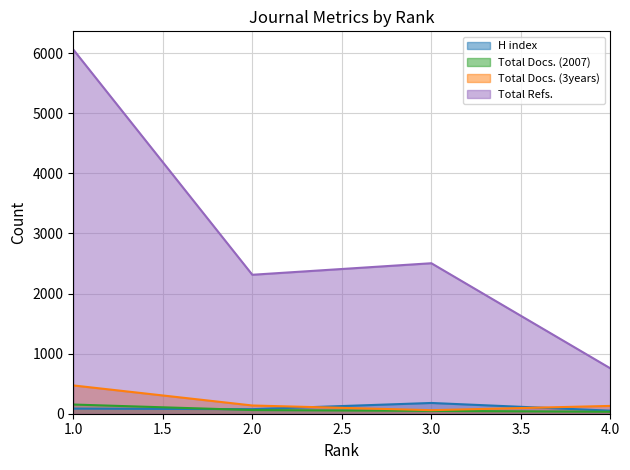

Reading right to left, list all the values displayed in this chart.

H index: 51	179	76	85
Total Docs. (2007): 33	47	61	153
Total Docs. (3years): 130	59	137	471
Total Refs.: 755	2505	2313	6062